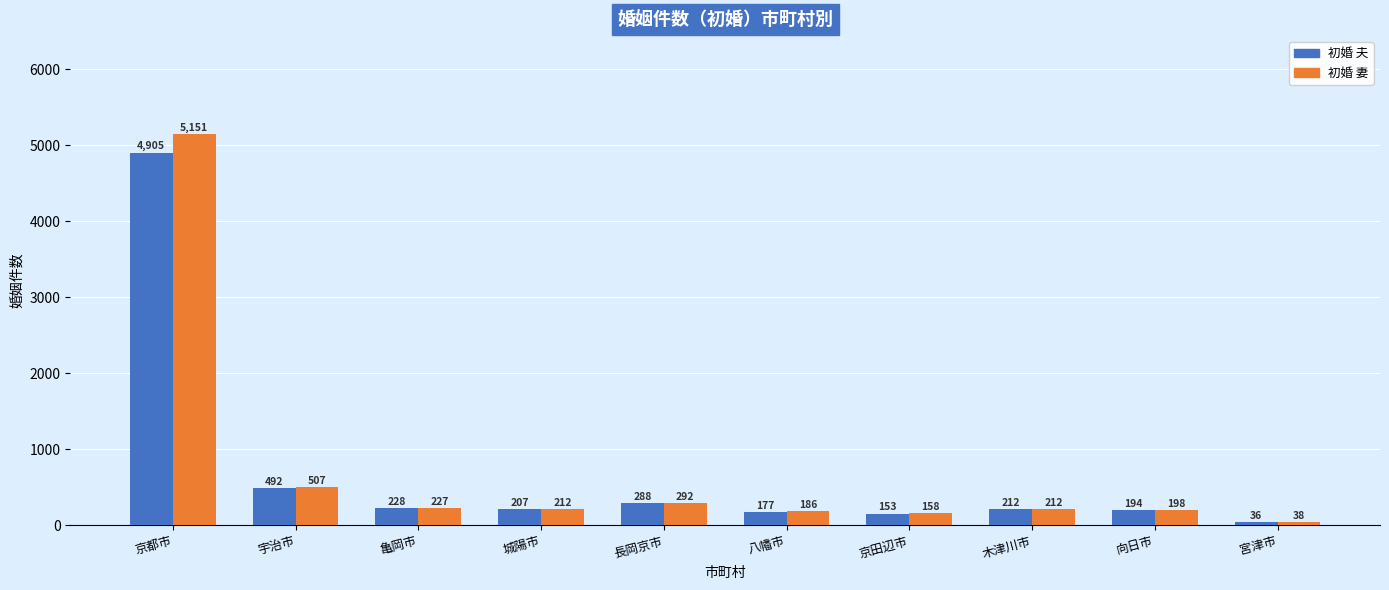

Reading left to right, what are all the values shown in this chart?

初婚 夫: 京都市=4905	宇治市=492	亀岡市=228	城陽市=207	長岡京市=288	八幡市=177	京田辺市=153	木津川市=212	向日市=194	宮津市=36
初婚 妻: 京都市=5151	宇治市=507	亀岡市=227	城陽市=212	長岡京市=292	八幡市=186	京田辺市=158	木津川市=212	向日市=198	宮津市=38